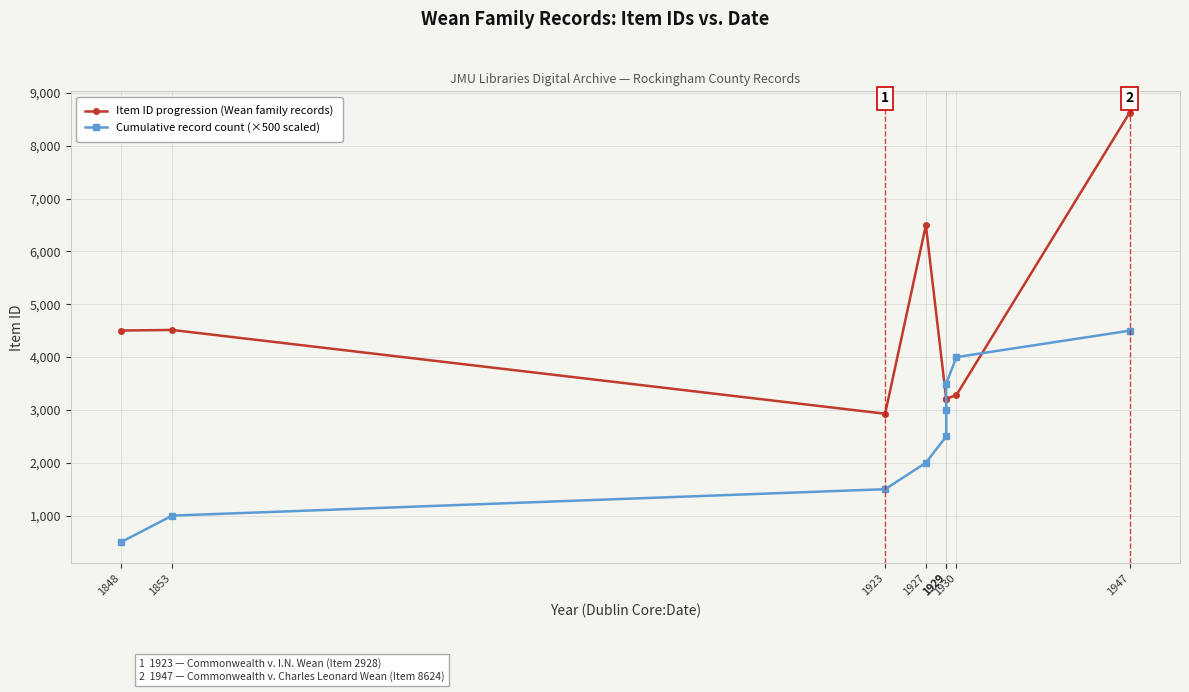

Is it true that Item ID progression (Wean family records) equals 3282 at 1930?

True